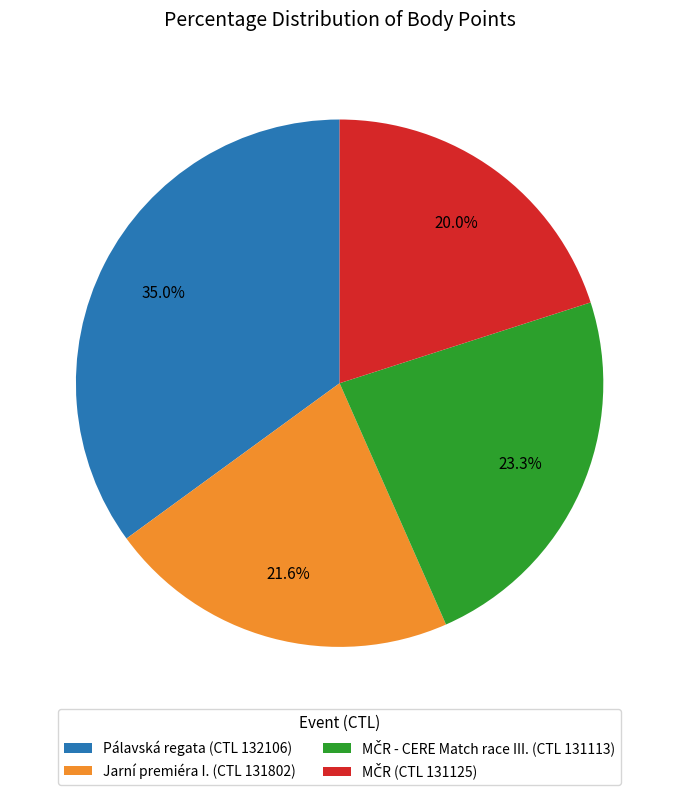

Which category has the biggest portion of the pie?

Pálavská regata (CTL 132106)